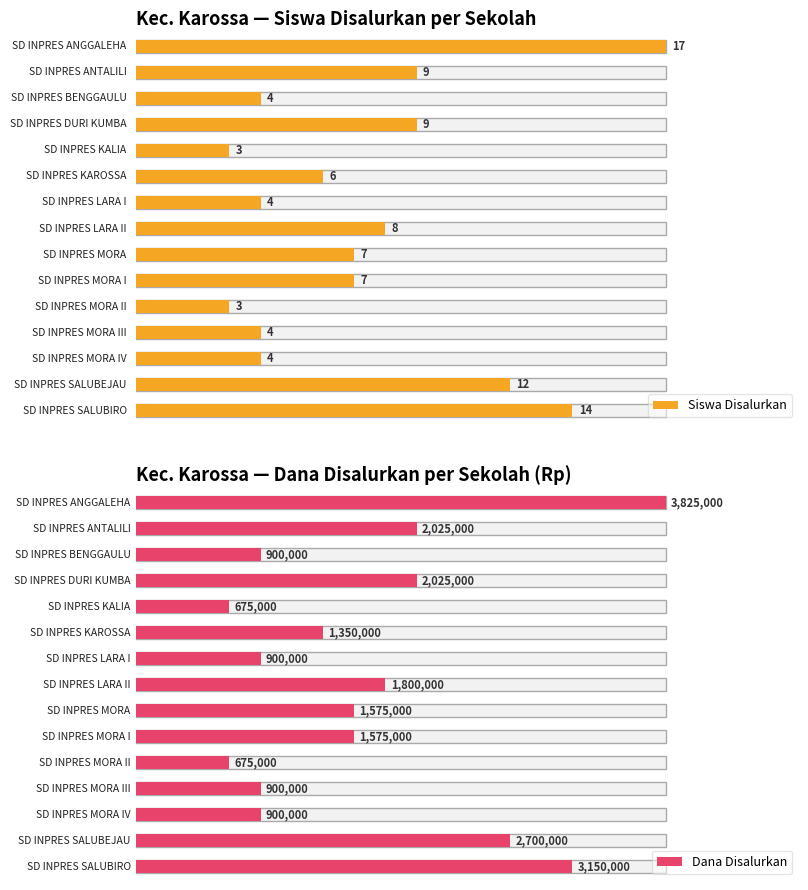

At which label does Siswa Disalurkan reach its peak?

SD INPRES ANGGALEHA